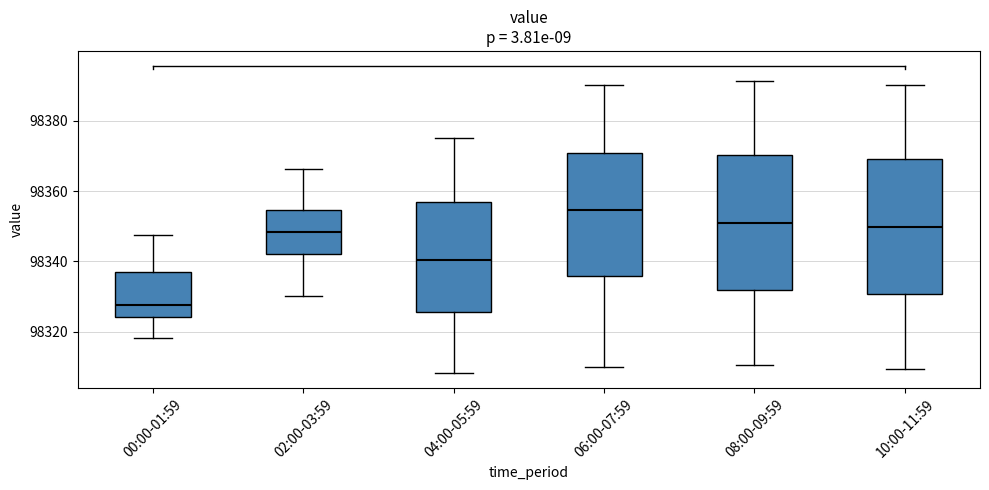

Reading left to right, read every box against the y-axis: the position of its median line, the range the box covers, and the ends of its whiskers. The values are not printed on the chart, so give them approximately, as read against the axis.

00:00-01:59: median 98328, box 98324 to 98338, whiskers 98318 to 98348
02:00-03:59: median 98348, box 98342 to 98354, whiskers 98330 to 98366
04:00-05:59: median 98340, box 98326 to 98358, whiskers 98308 to 98374
06:00-07:59: median 98354, box 98336 to 98370, whiskers 98310 to 98390
08:00-09:59: median 98352, box 98332 to 98370, whiskers 98310 to 98392
10:00-11:59: median 98350, box 98330 to 98370, whiskers 98310 to 98390